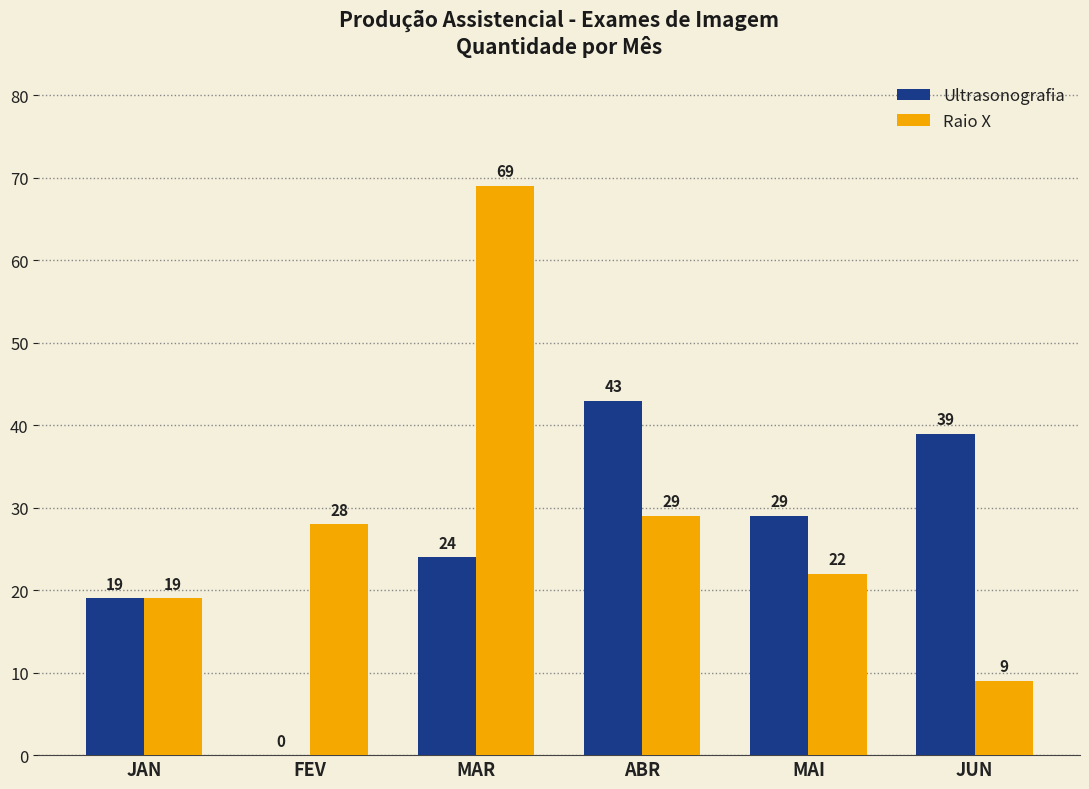

Which series changed the most between ABR and JUN?

Raio X